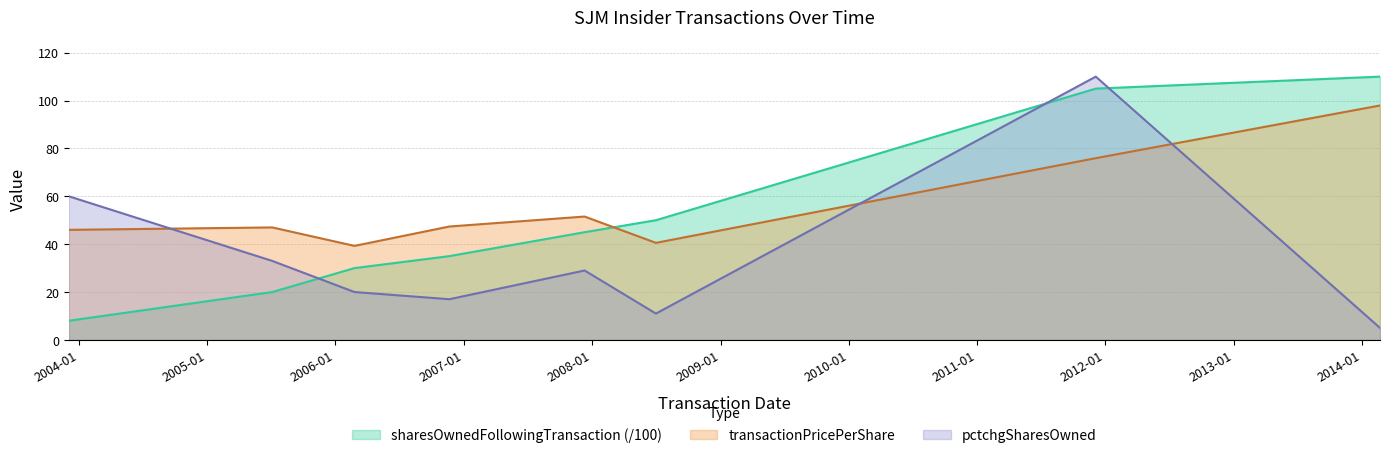

What is the approximate value of sharesOwnedFollowingTransaction at 2008-07-01?

50.0